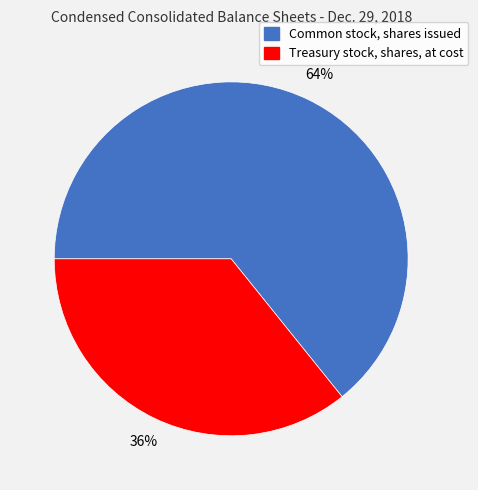

What is the largest slice in the pie chart?

Common stock, shares issued